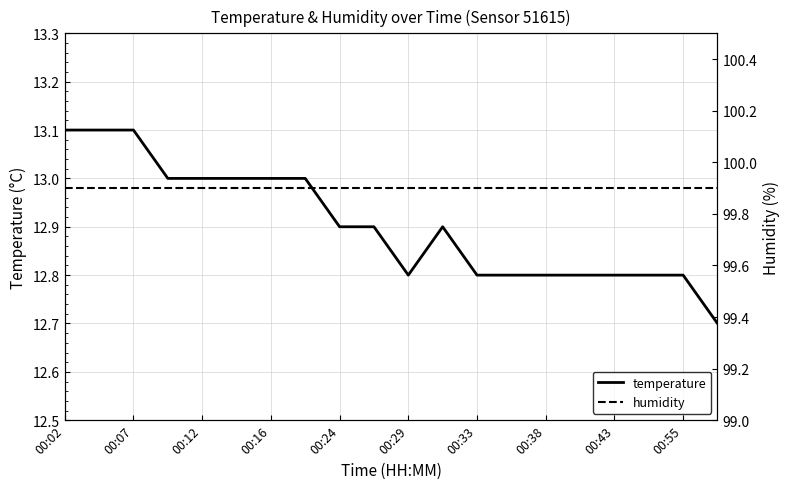

Which series has the largest range (max minus min)?

temperature